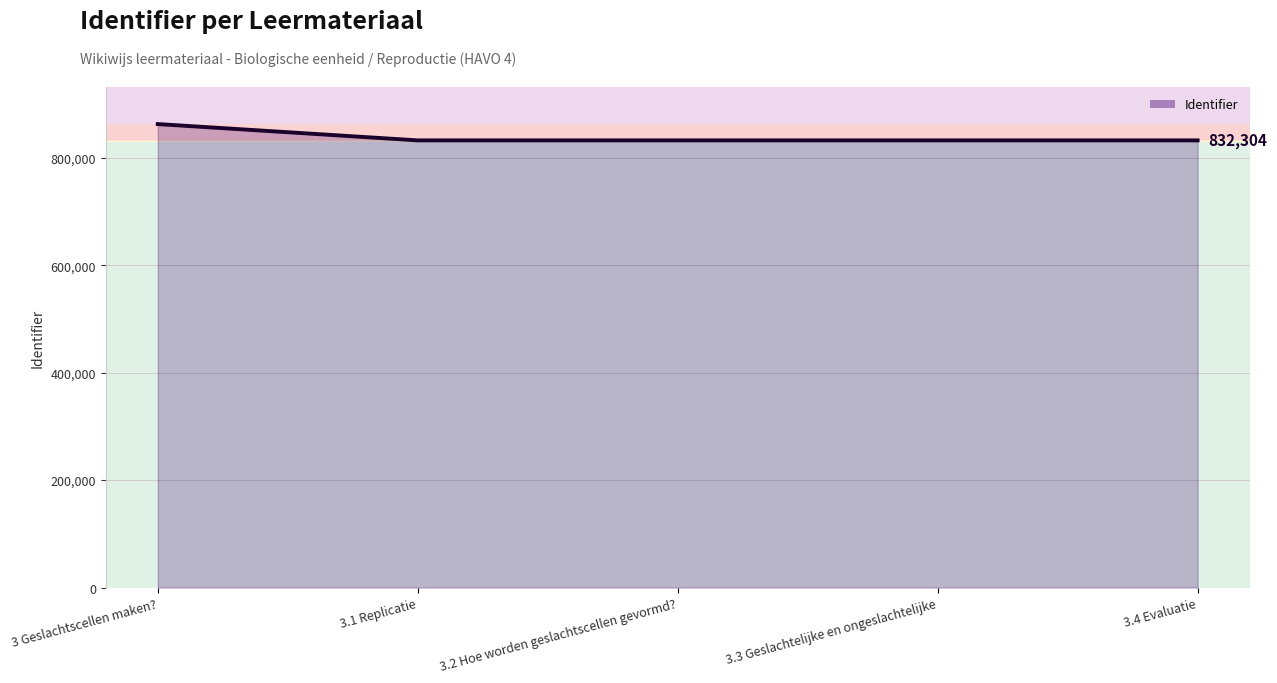

Which label corresponds to the largest value in the chart?

3 Geslachtscellen maken?